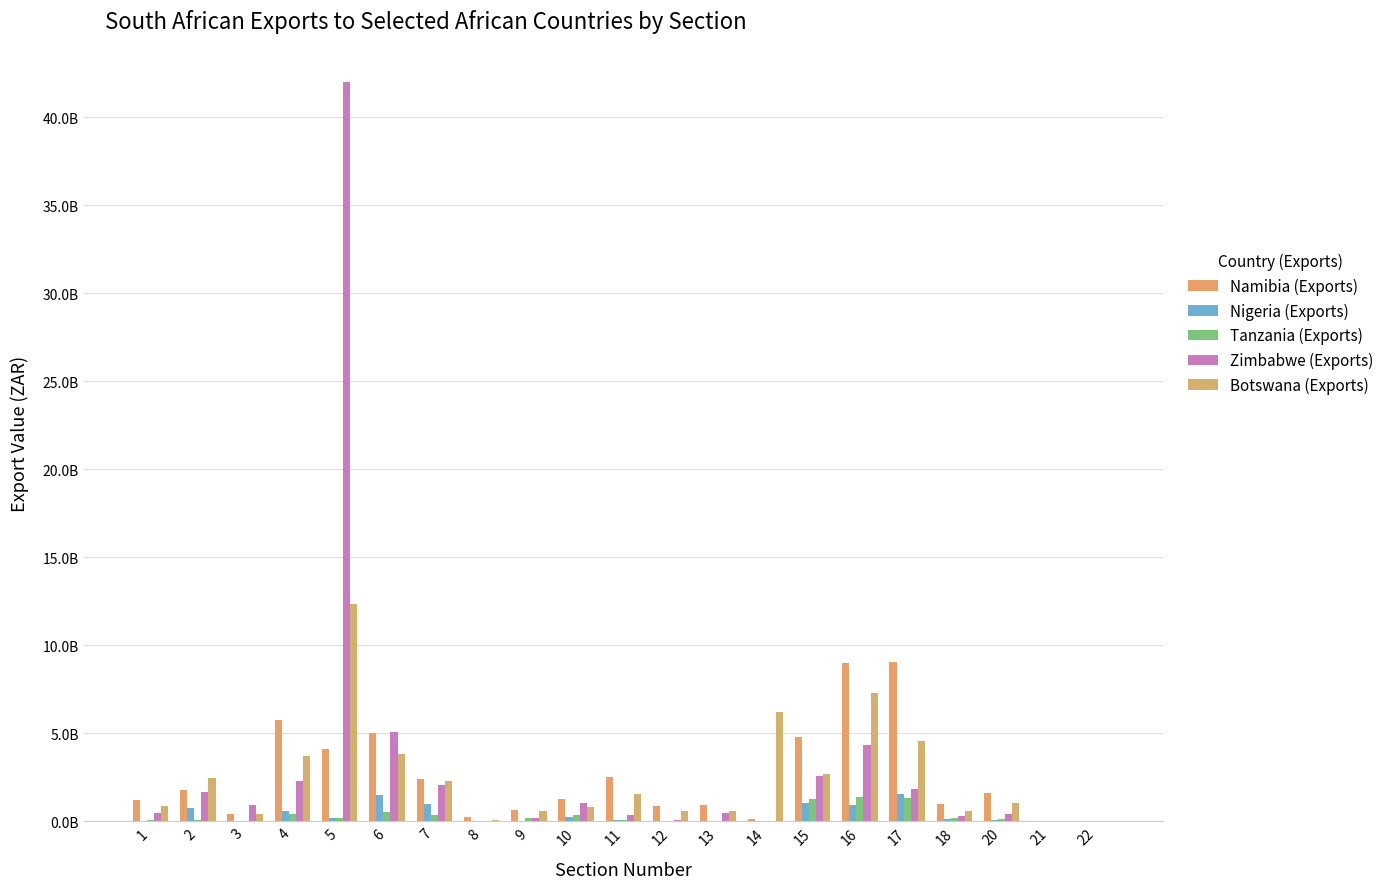

How many data points in Nigeria (Exports) are less than 101255737?

10